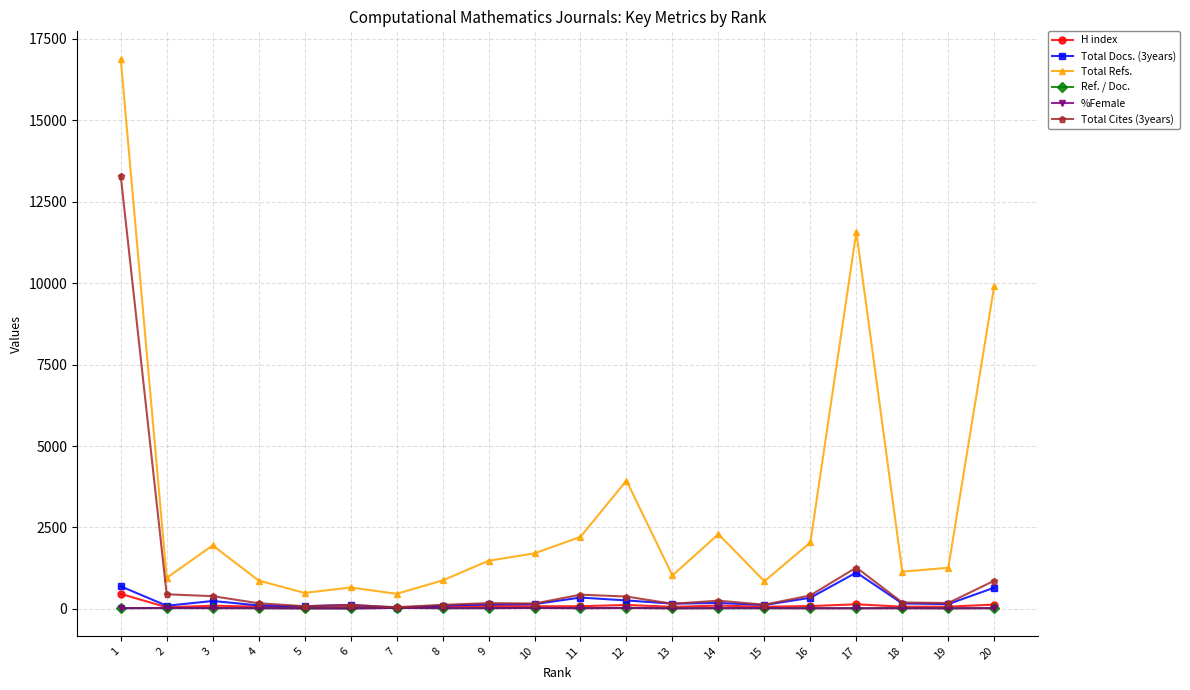

True or false: Total Cites (3years) has more than 2 interior local peaks.

True